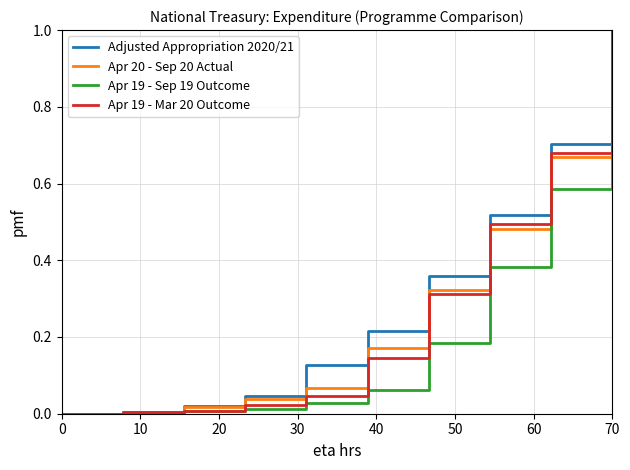

At which category does the chart reach its peak across all series?

70